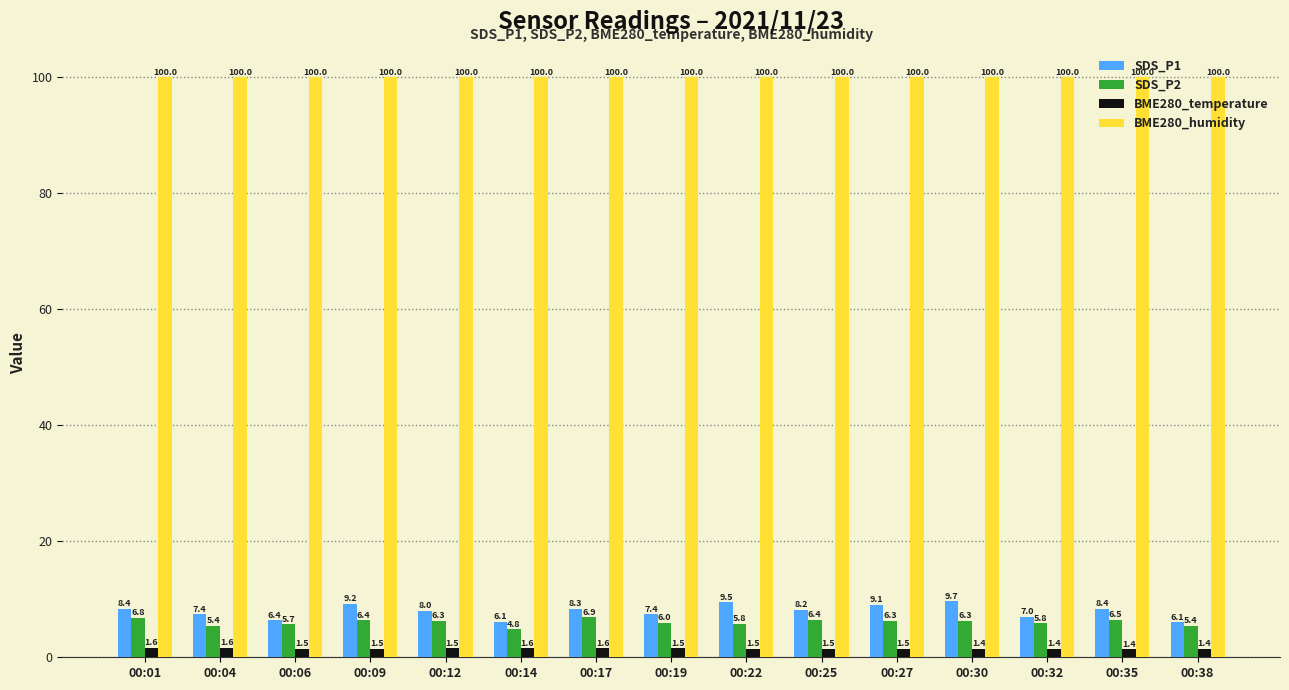

Which series has the largest range (max minus min)?

SDS_P1